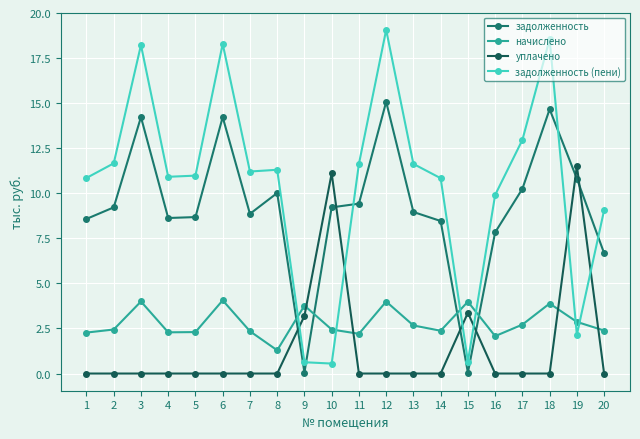

What is the total value across all series at 18?

37.1